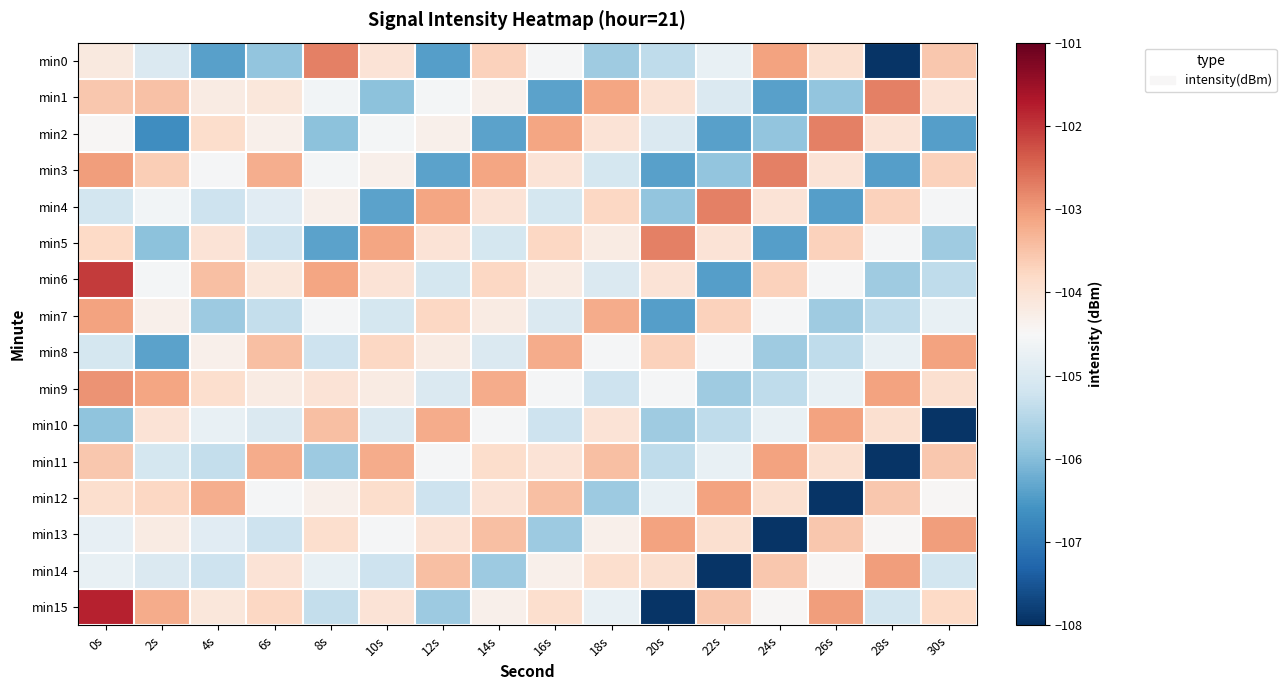

At which category does the chart reach its minimum across all series?

28s